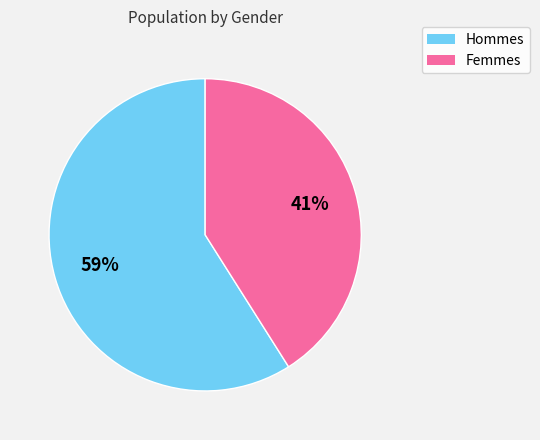

How many slices are in this pie chart?

2